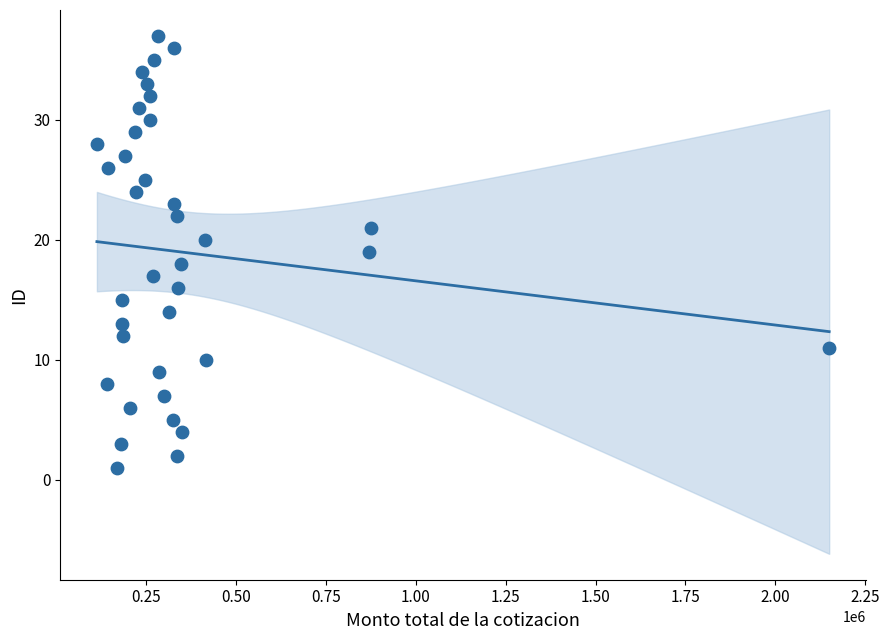

What is the range of Y values (max minus min)?

36